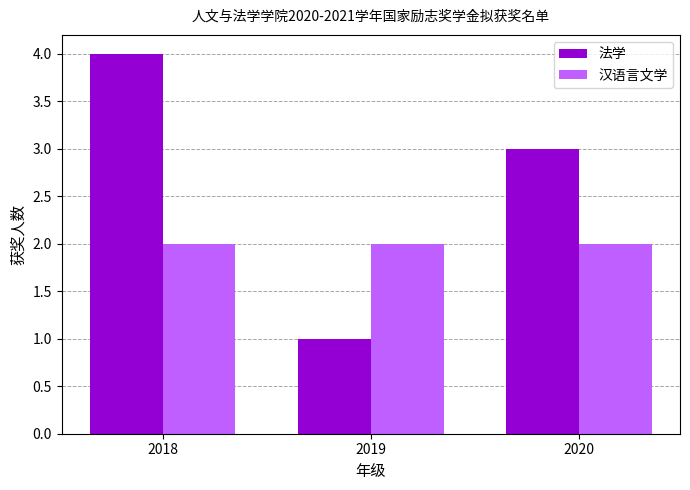

Which series has the widest spread of values?

法学